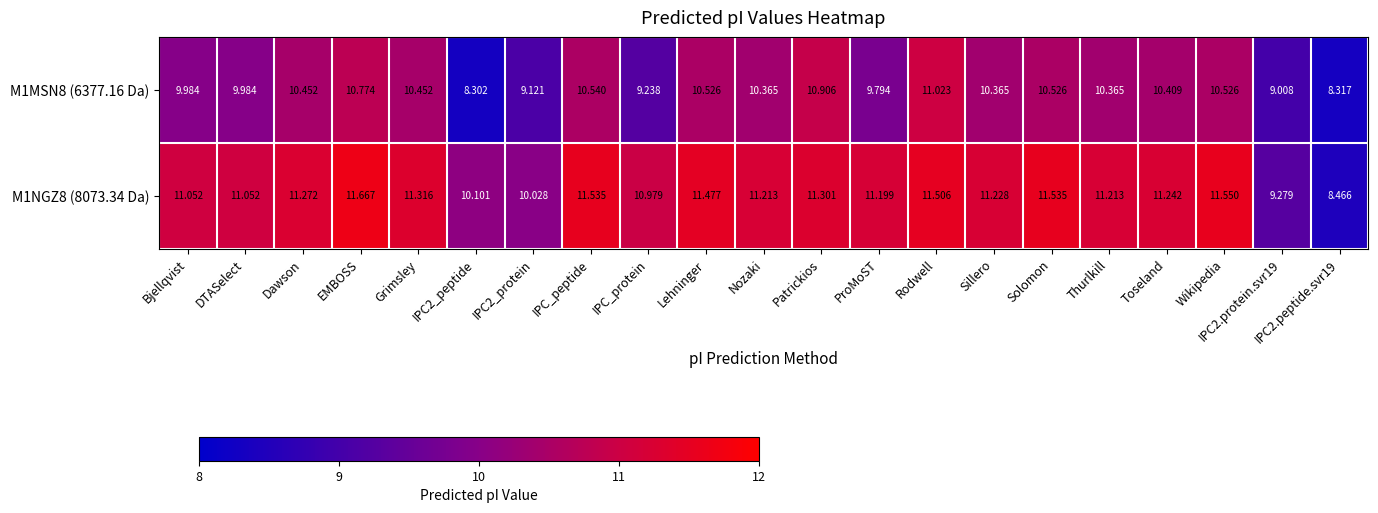

What is the spread (max minus min) of values at IPC_protein?

1.7